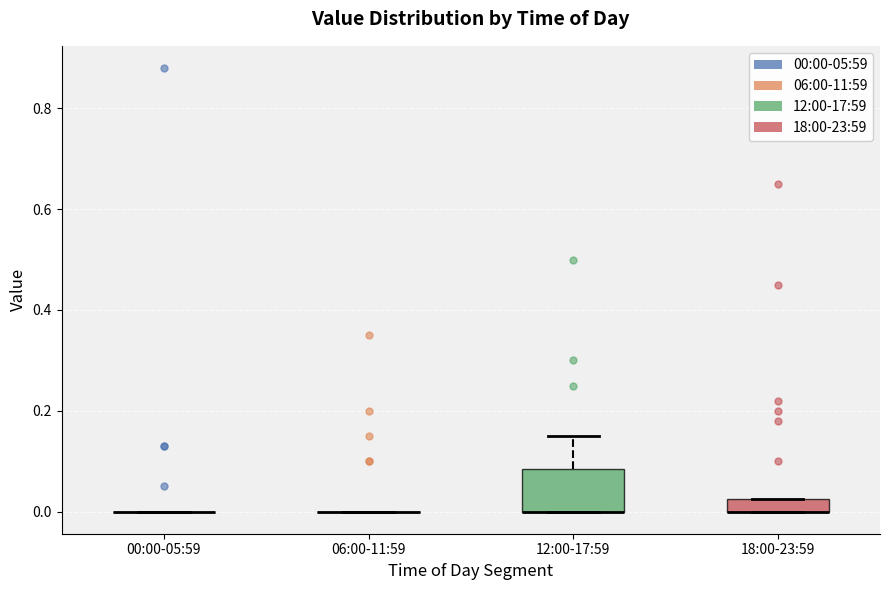

Where is the lower edge of the box for 18:00-23:59 on the y-axis? The values are not printed on the chart, so give them approximately, as read against the axis.

0.00